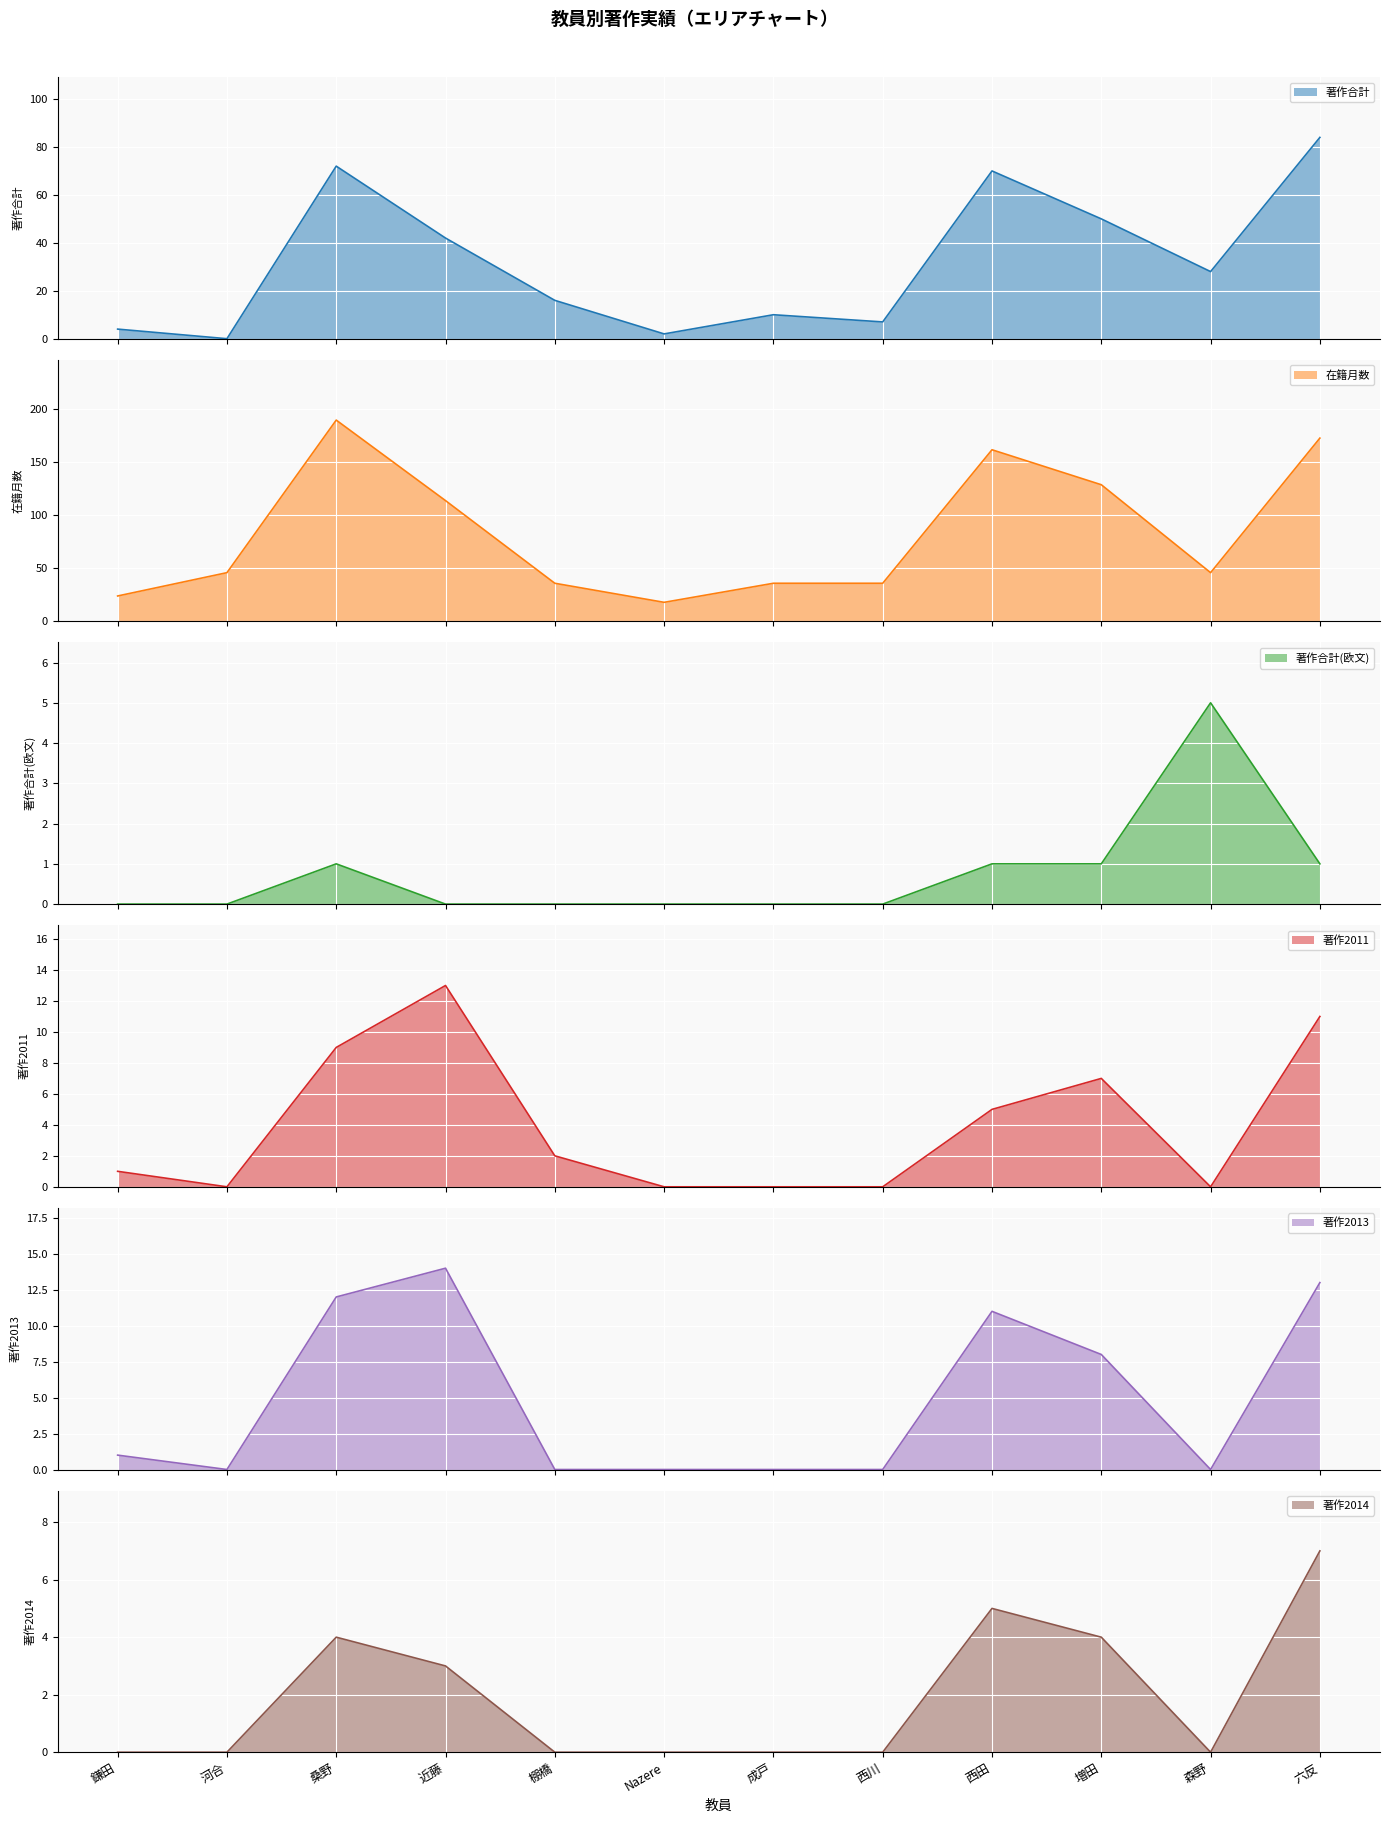

What is the maximum value shown in the chart?

190